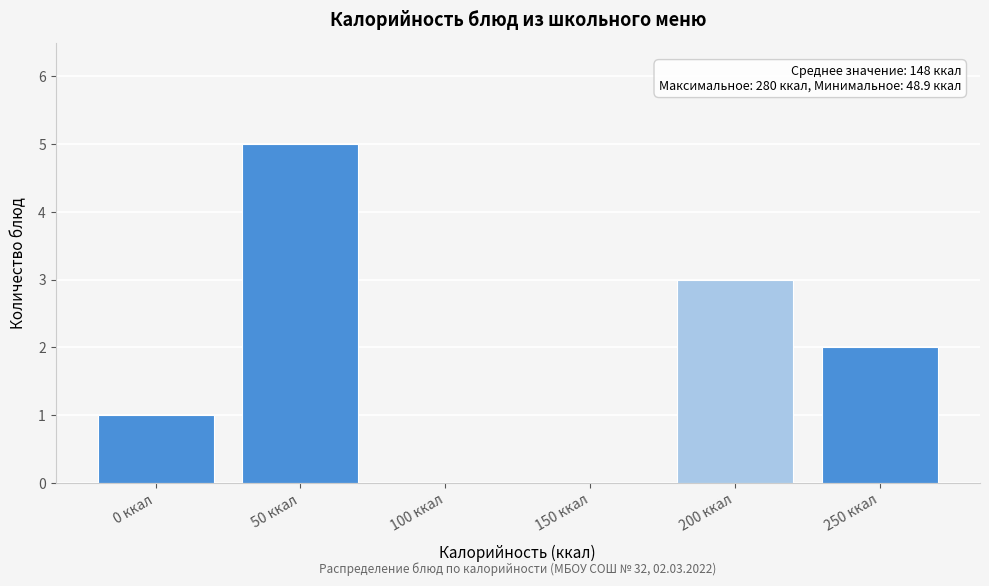

Reading right to left, what are all the values shown in this chart?

250 ккал=2	200 ккал=3	150 ккал=0	100 ккал=0	50 ккал=5	0 ккал=1